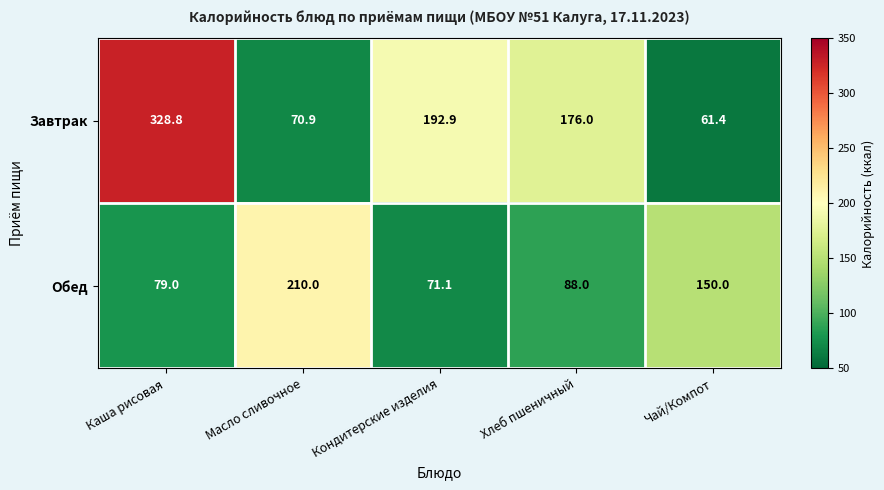

Rank the series at Кондитерские изделия from lowest to highest value.

Обед, Завтрак